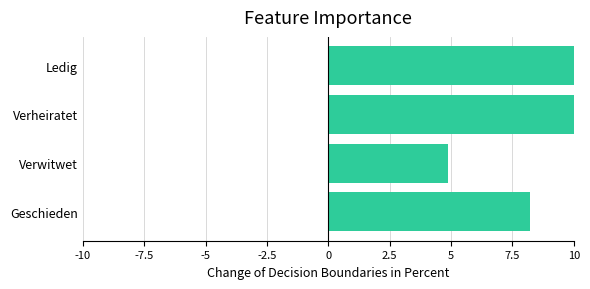

How many bars are there in total?

4